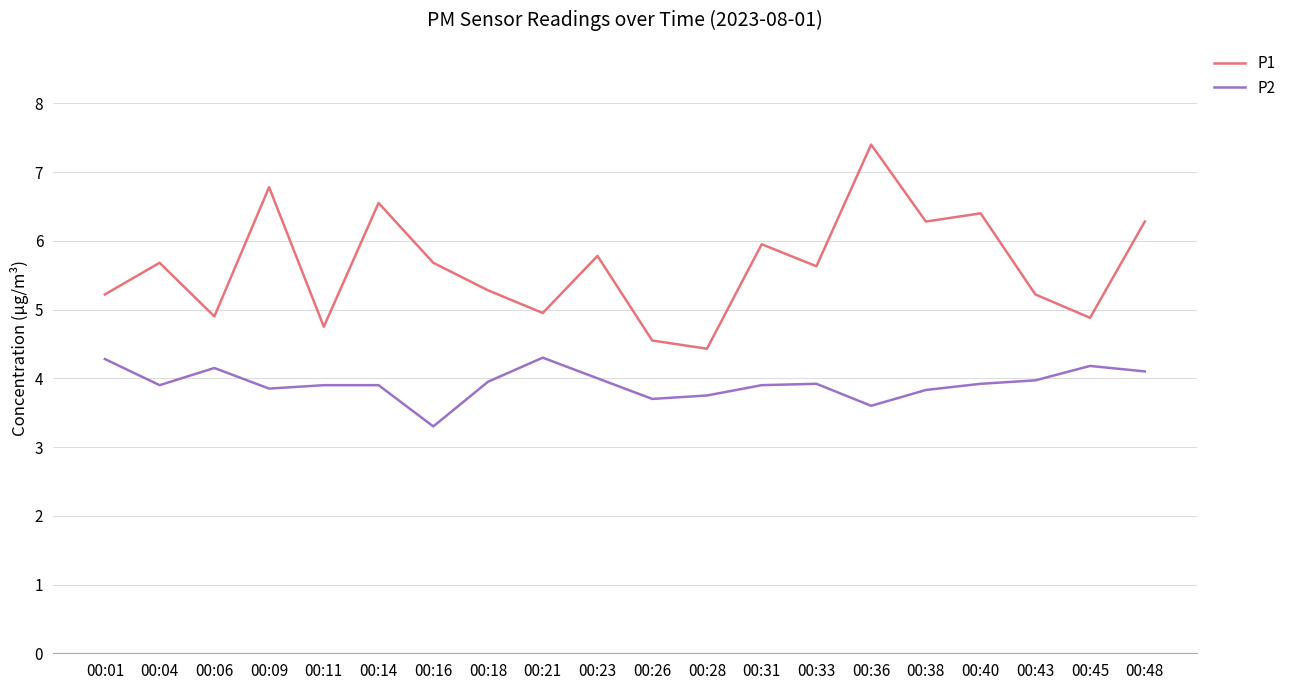

At which category does P1 reach its first local valley?

00:06